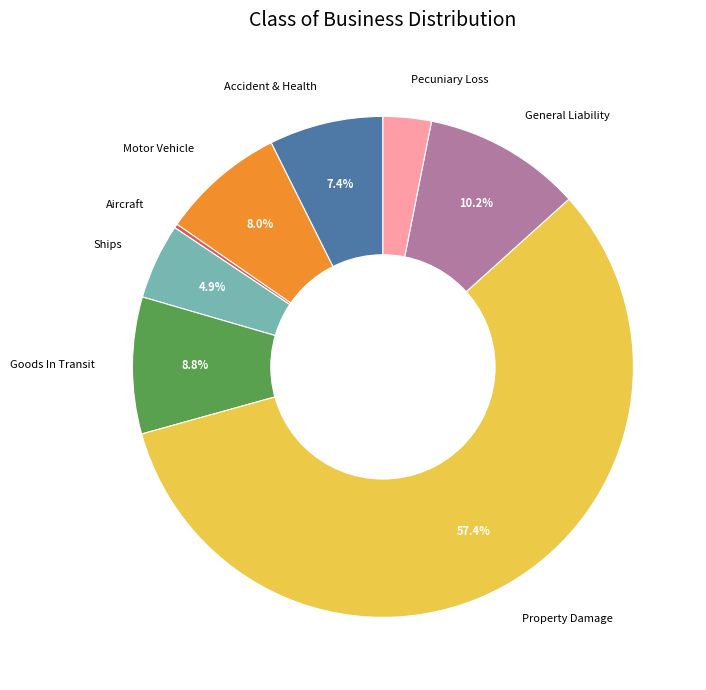

To the nearest percent, what portion does General Liability represent?

10%